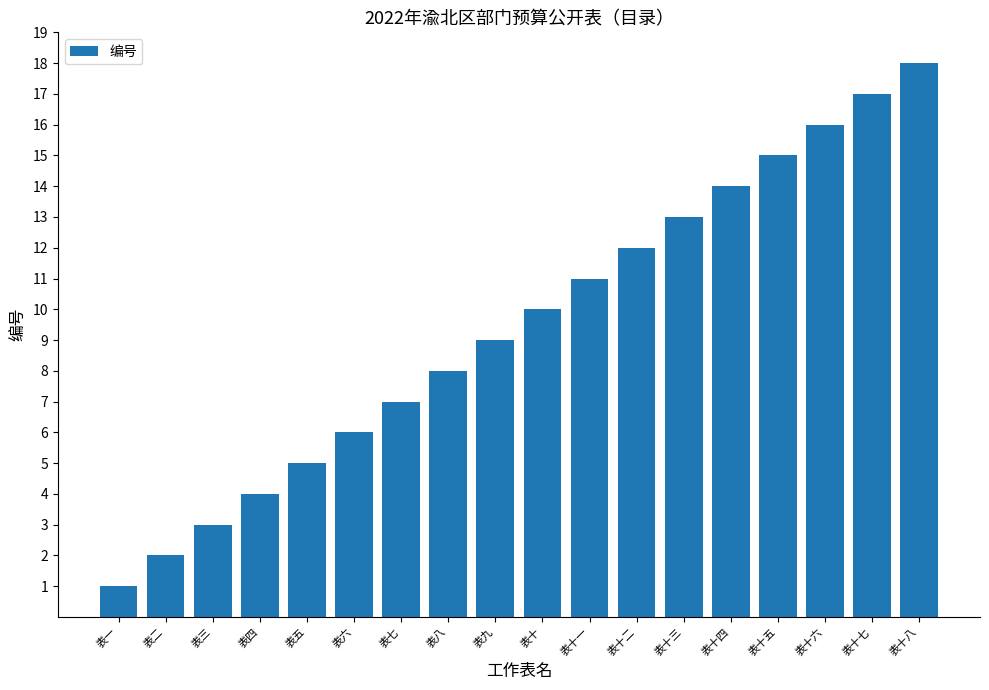

Reading left to right, transcribe all the data shown in this chart.

表一=1	表二=2	表三=3	表四=4	表五=5	表六=6	表七=7	表八=8	表九=9	表十=10	表十一=11	表十二=12	表十三=13	表十四=14	表十五=15	表十六=16	表十七=17	表十八=18